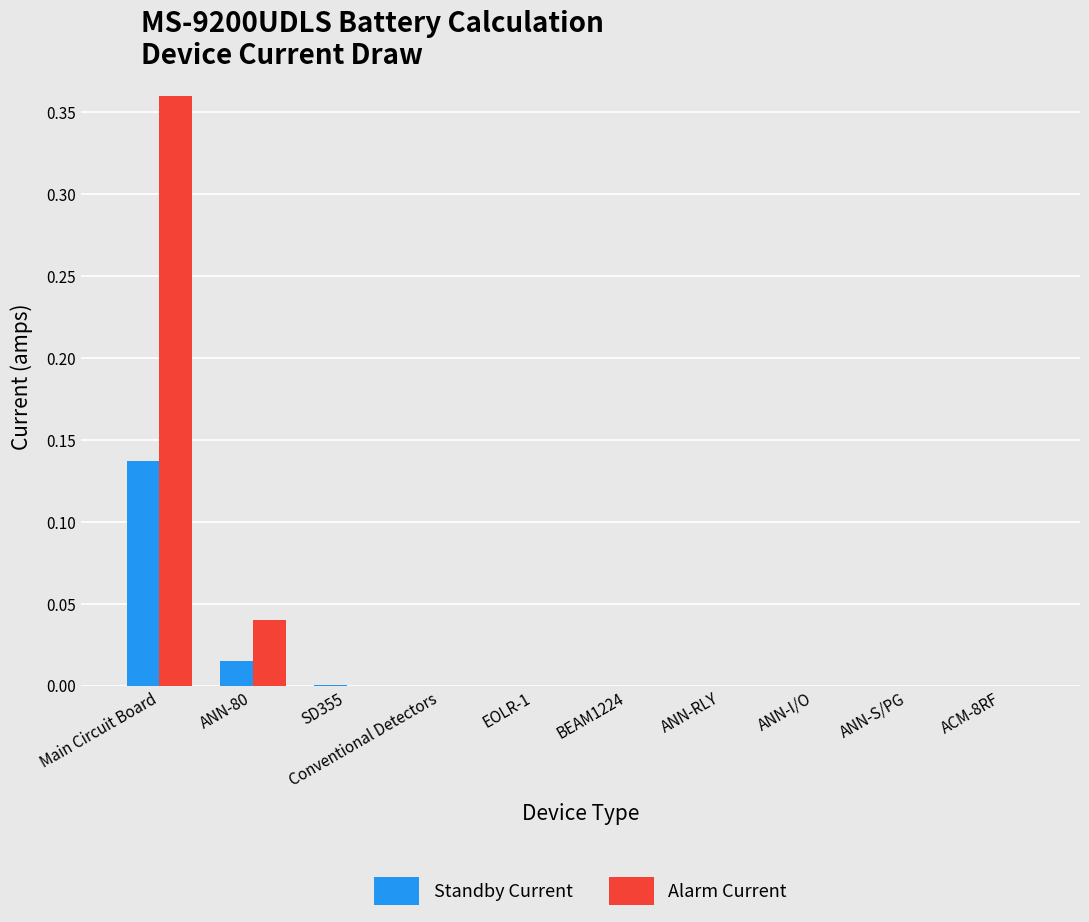

At which category does the chart reach its peak across all series?

Main Circuit Board